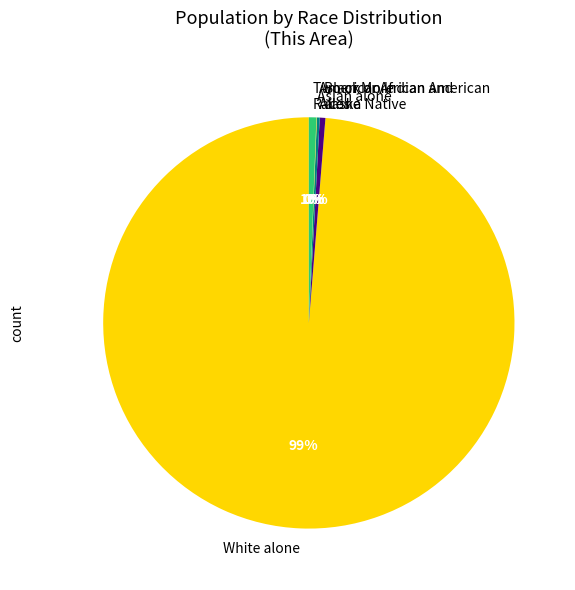

What is the majority slice?

White alone